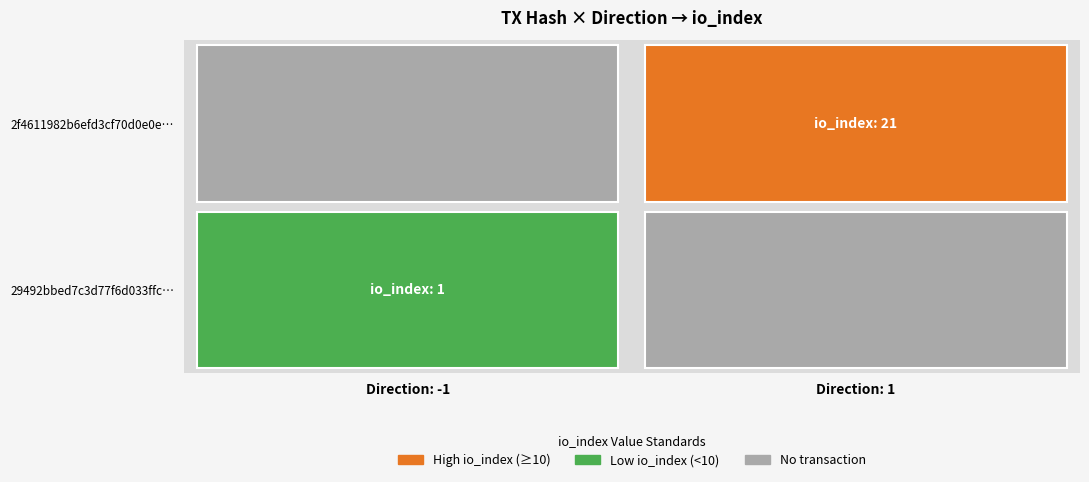

Read the 29492bbed7c3d77f6d033ffc612c2c9e5add268 value at io_index.

1